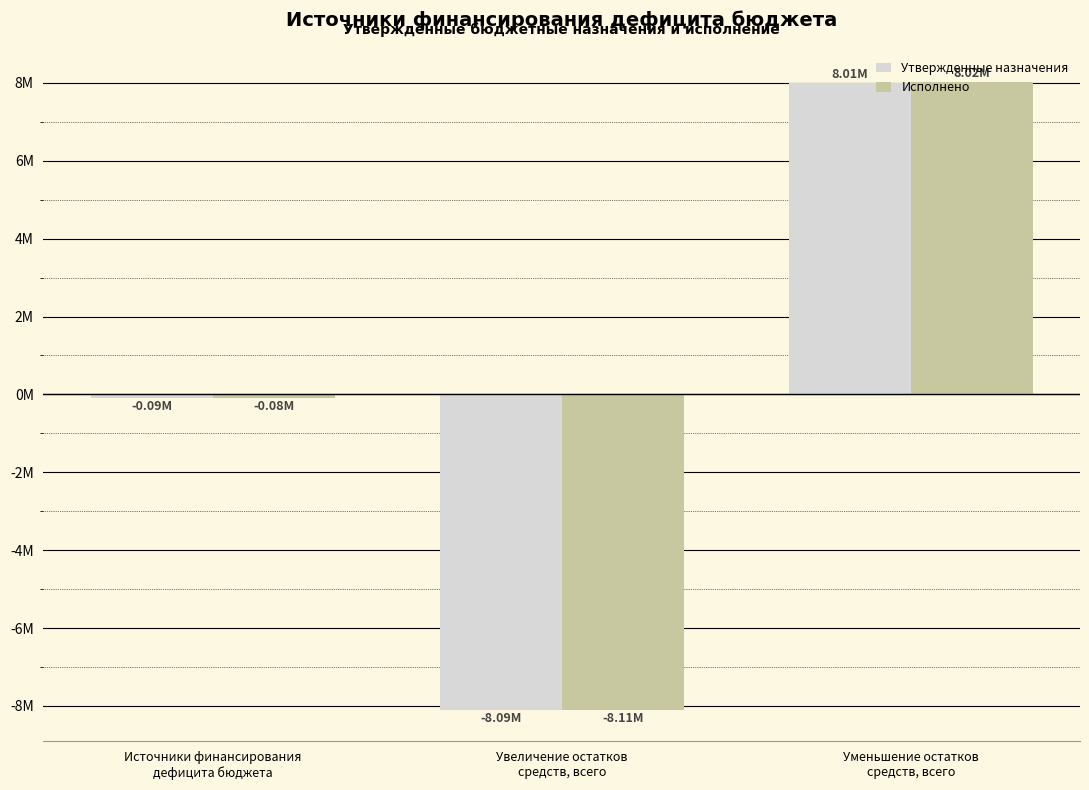

At which category does the chart reach its minimum across all series?

Увеличение остатков
средств, всего